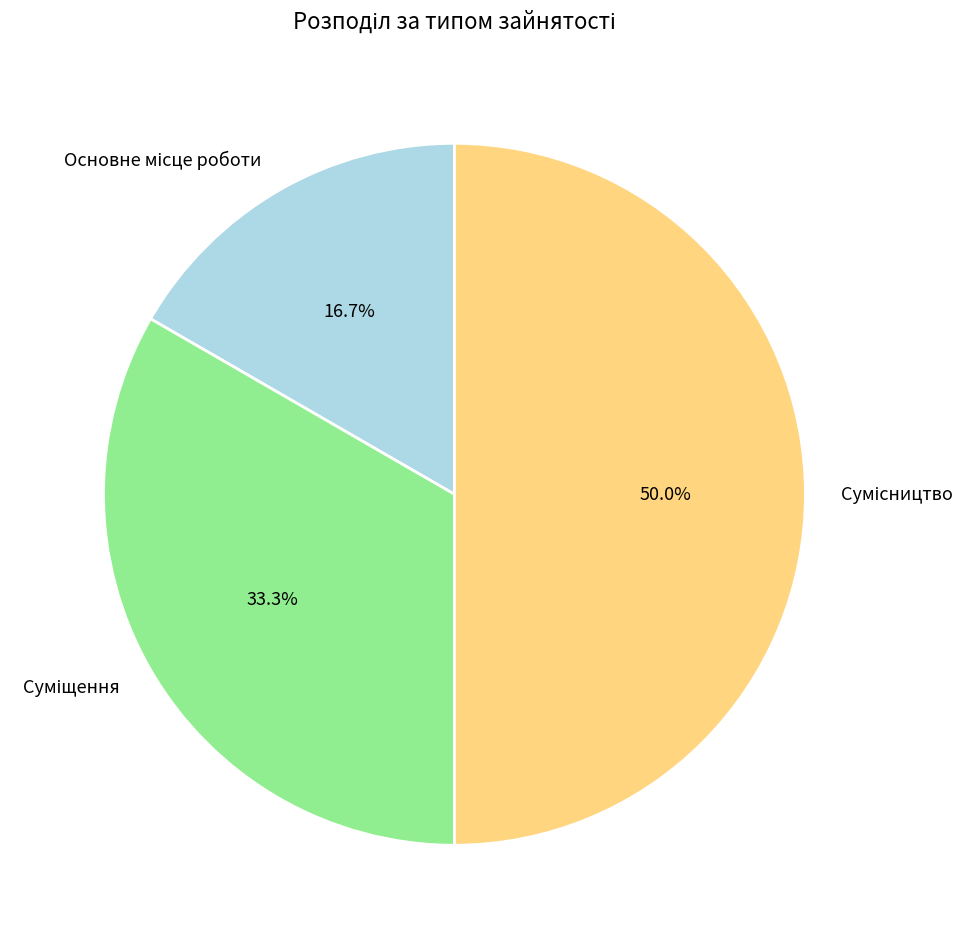

Which slice is the smallest?

Основне місце роботи